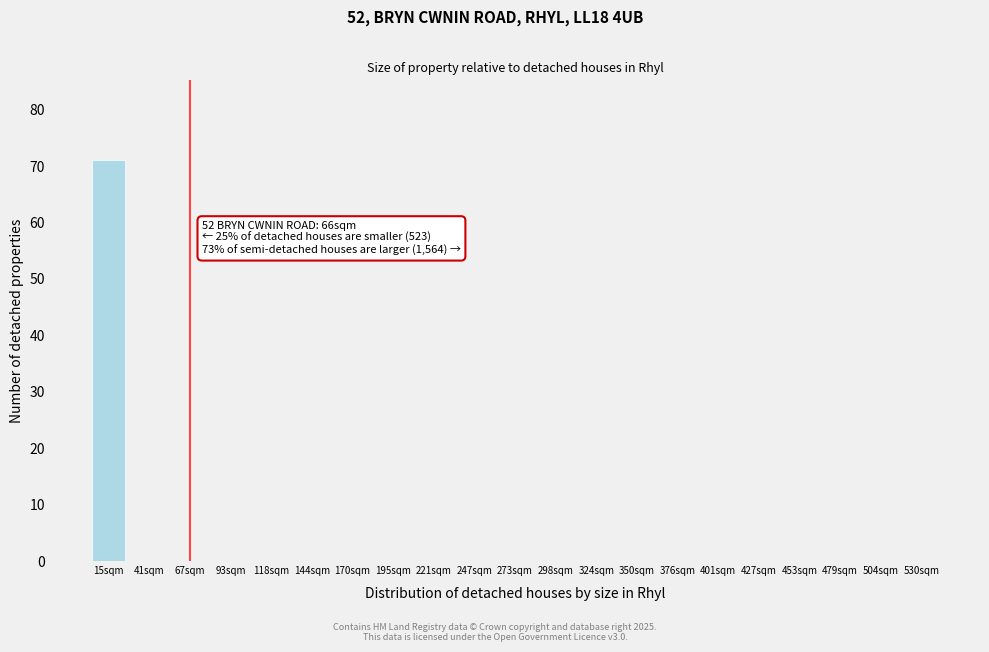

Reading left to right, what are all the values shown in this chart?

15sqm=71	41sqm=0	67sqm=0	93sqm=0	118sqm=0	144sqm=0	170sqm=0	195sqm=0	221sqm=0	247sqm=0	273sqm=0	298sqm=0	324sqm=0	350sqm=0	376sqm=0	401sqm=0	427sqm=0	453sqm=0	479sqm=0	504sqm=0	530sqm=0